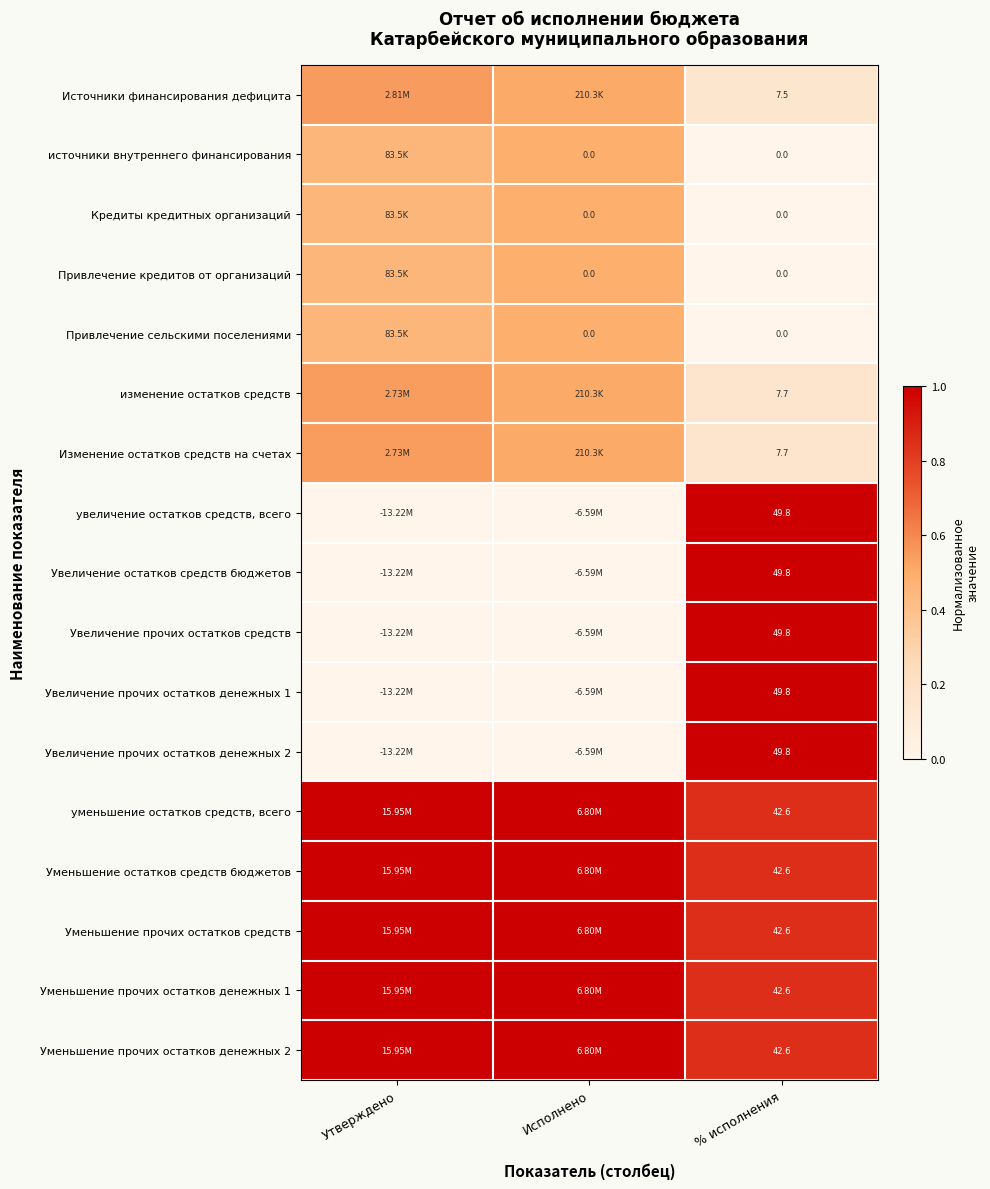

Rank the categories by Увеличение прочих остатков денежных 2 value from lowest to highest.

Утверждено, Исполнено, % исполнения